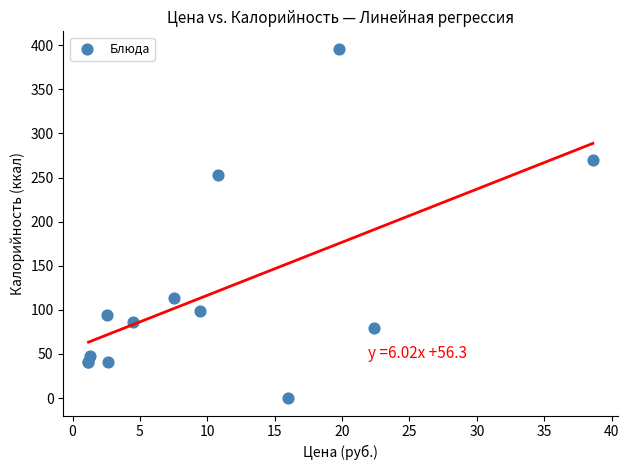

What Y value in the scatter plot is closest to 198?

253.0